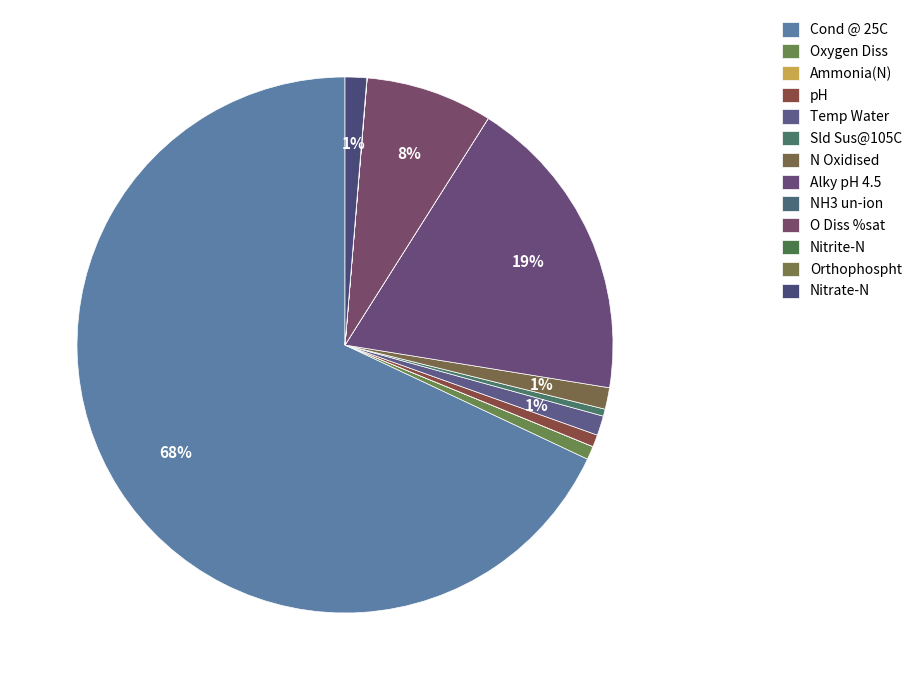

What is the change in value from Oxygen Diss to Nitrite-N?

-8.7